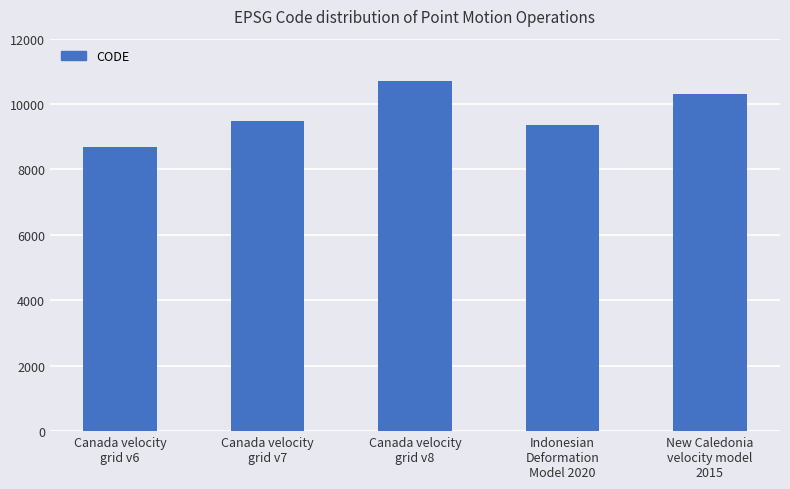

How many values are below 9483?

2